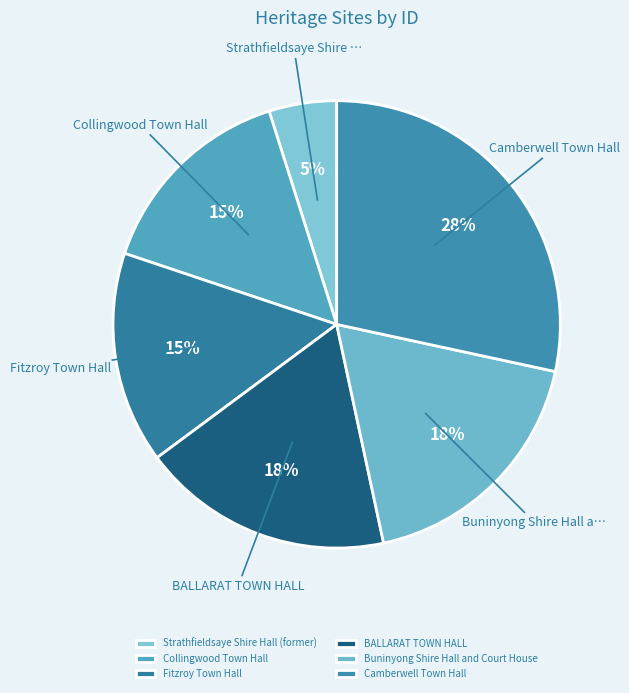

True or false: Collingwood Town Hall accounts for 15% of the total.

True